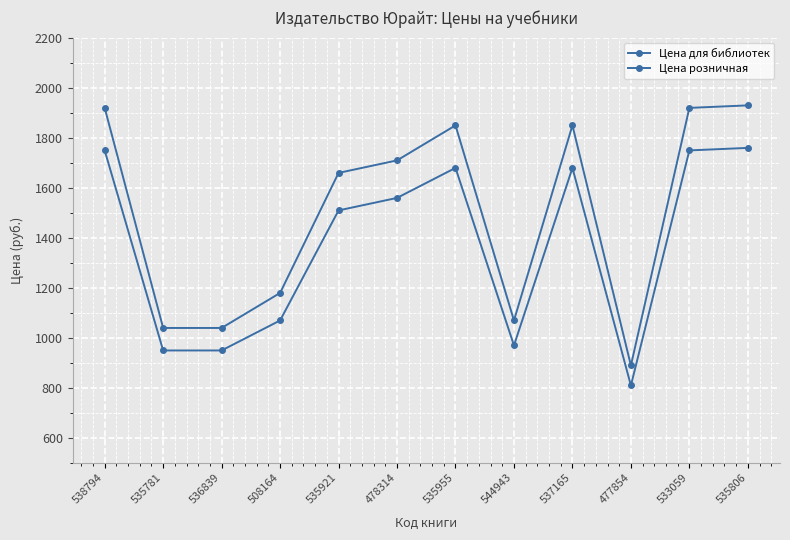

What is the value of the Цена розничная point at the 11th from the left?

1919